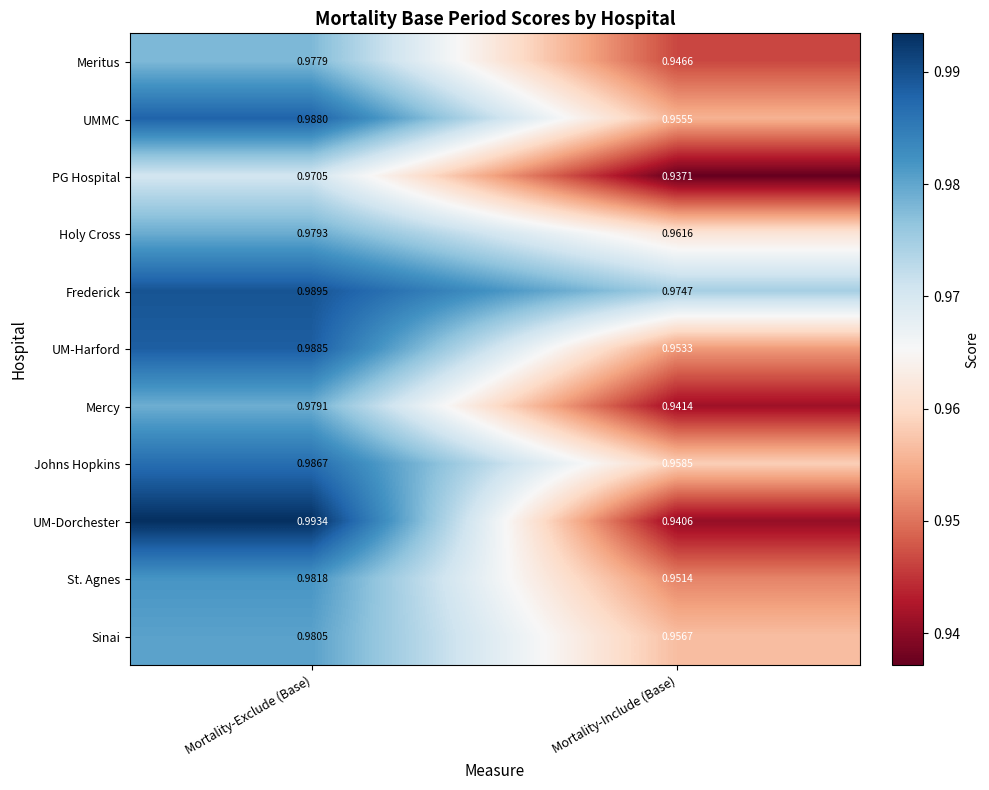

At Mortality-Include (Base), list the series in order from smallest to largest.

PG Hospital, UM-Dorchester, Mercy, Meritus, St. Agnes, UM-Harford, UMMC, Sinai, Johns Hopkins, Holy Cross, Frederick